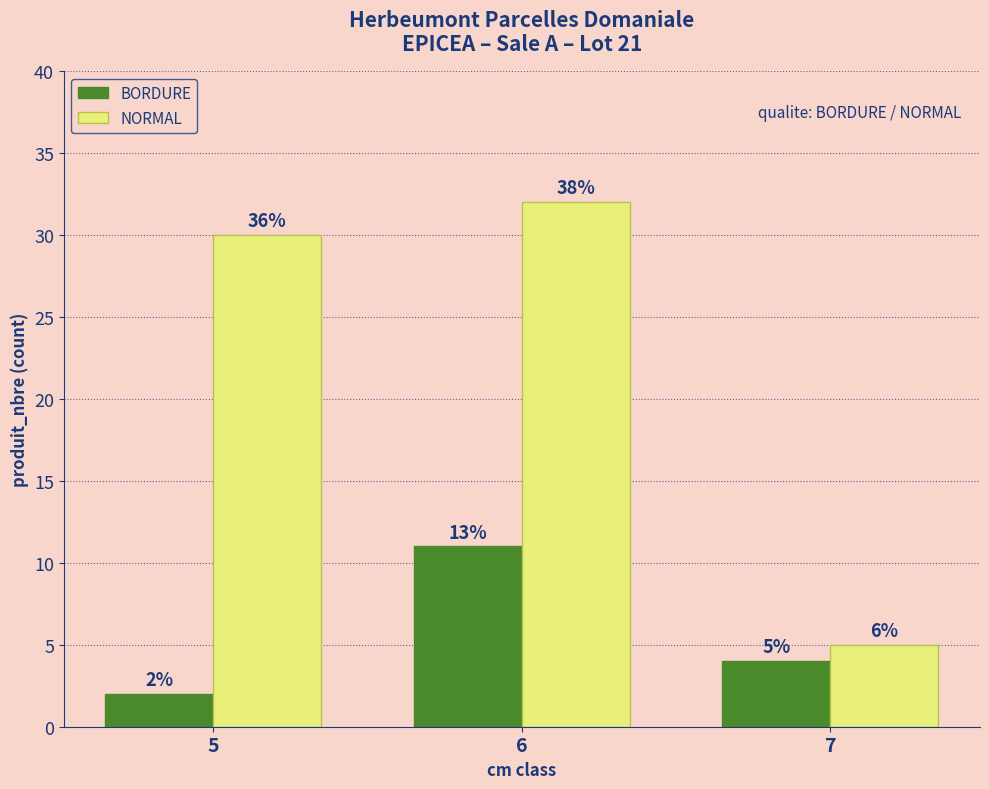

Does the chart contain any negative values?

No